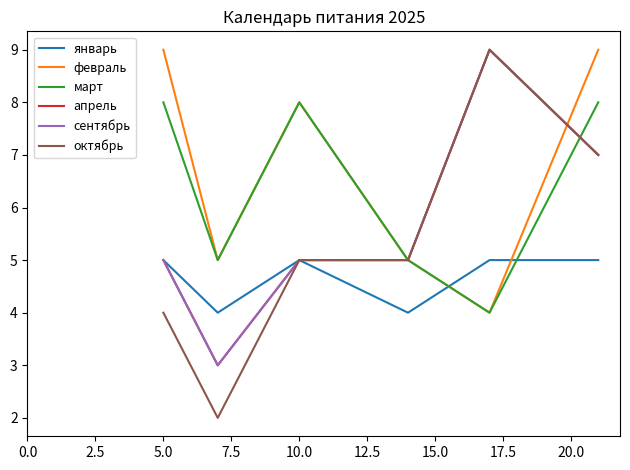

List the series in order of their peak value, lowest first.

январь, март, февраль, апрель, сентябрь, октябрь